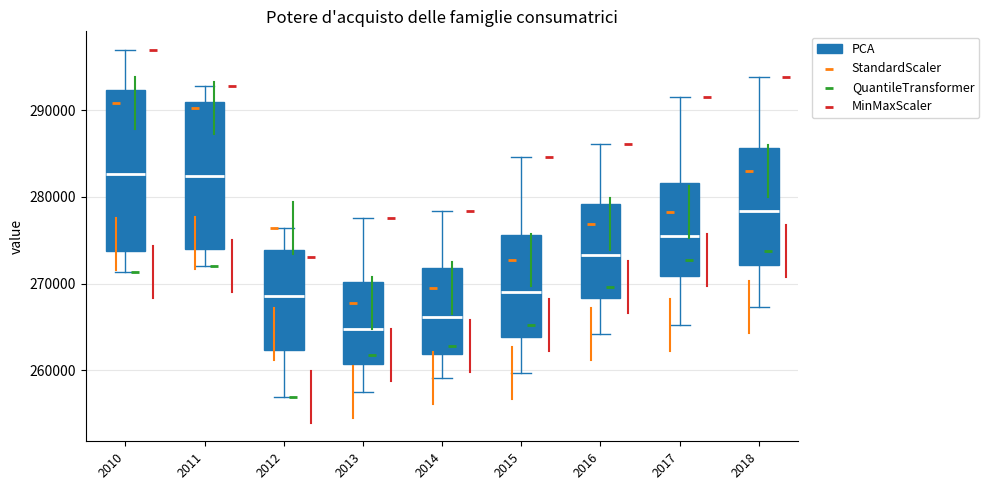

Reading left to right, read every box against the y-axis: the position of its median line, the range the box covers, and the ends of its whiskers. The values are not printed on the chart, so give them approximately, as read against the axis.

2010: median 283000, box 274000 to 292000, whiskers 271000 to 297000
2011: median 282000, box 274000 to 291000, whiskers 272000 to 293000
2012: median 269000, box 262000 to 274000, whiskers 257000 to 276000
2013: median 265000, box 261000 to 270000, whiskers 257000 to 278000
2014: median 266000, box 262000 to 272000, whiskers 259000 to 278000
2015: median 269000, box 264000 to 276000, whiskers 260000 to 285000
2016: median 273000, box 268000 to 279000, whiskers 264000 to 286000
2017: median 276000, box 271000 to 282000, whiskers 265000 to 292000
2018: median 278000, box 272000 to 286000, whiskers 267000 to 294000